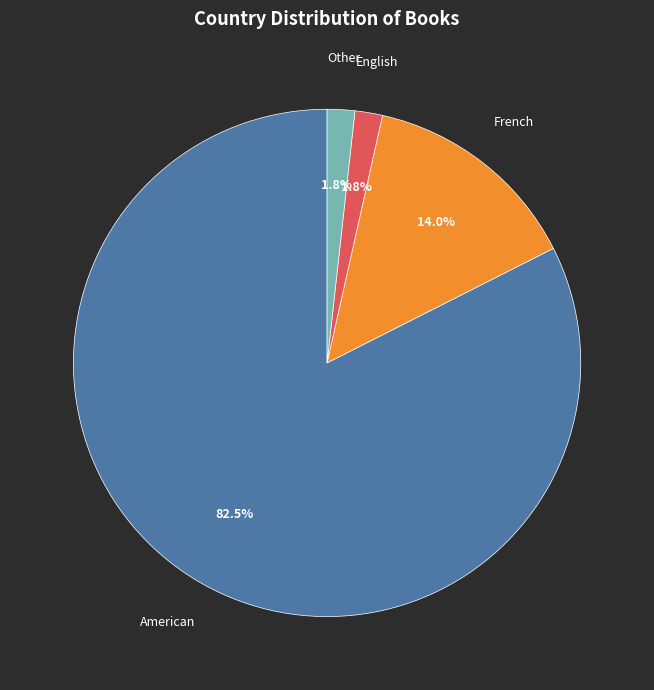

Is there any slice that represents more than half of the pie?

Yes